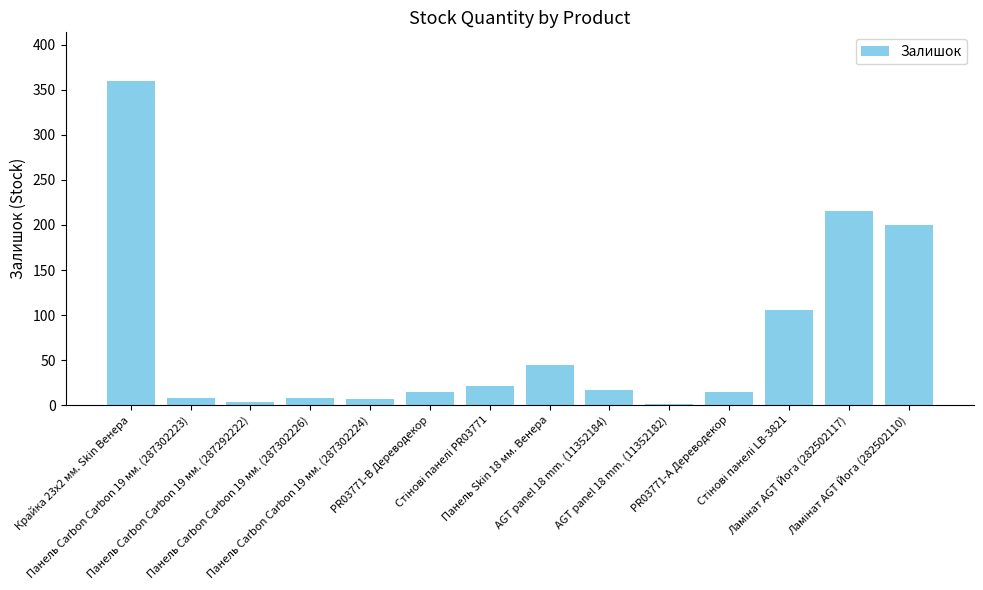

Is it true that the value at AGT panel 18 mm. (11352184) is 17?

True